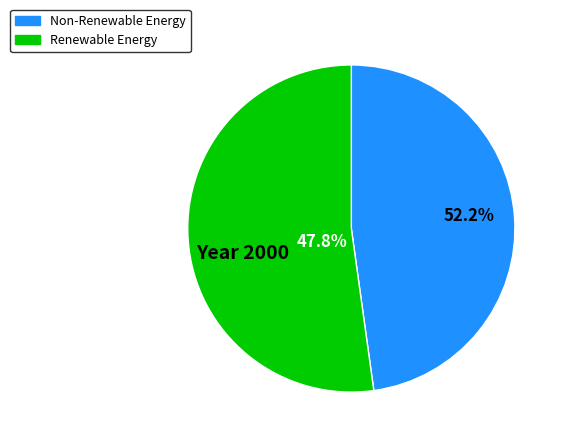

Is pct35 the majority of the pie?

No